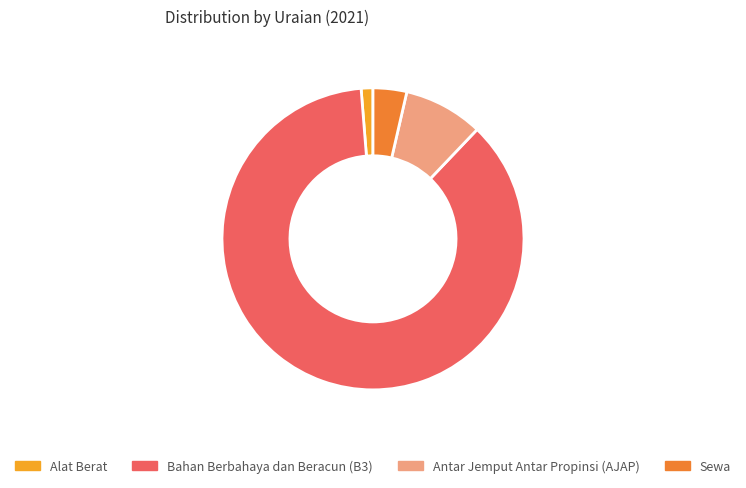

Which slice is the largest?

Bahan Berbahaya dan Beracun (B3)